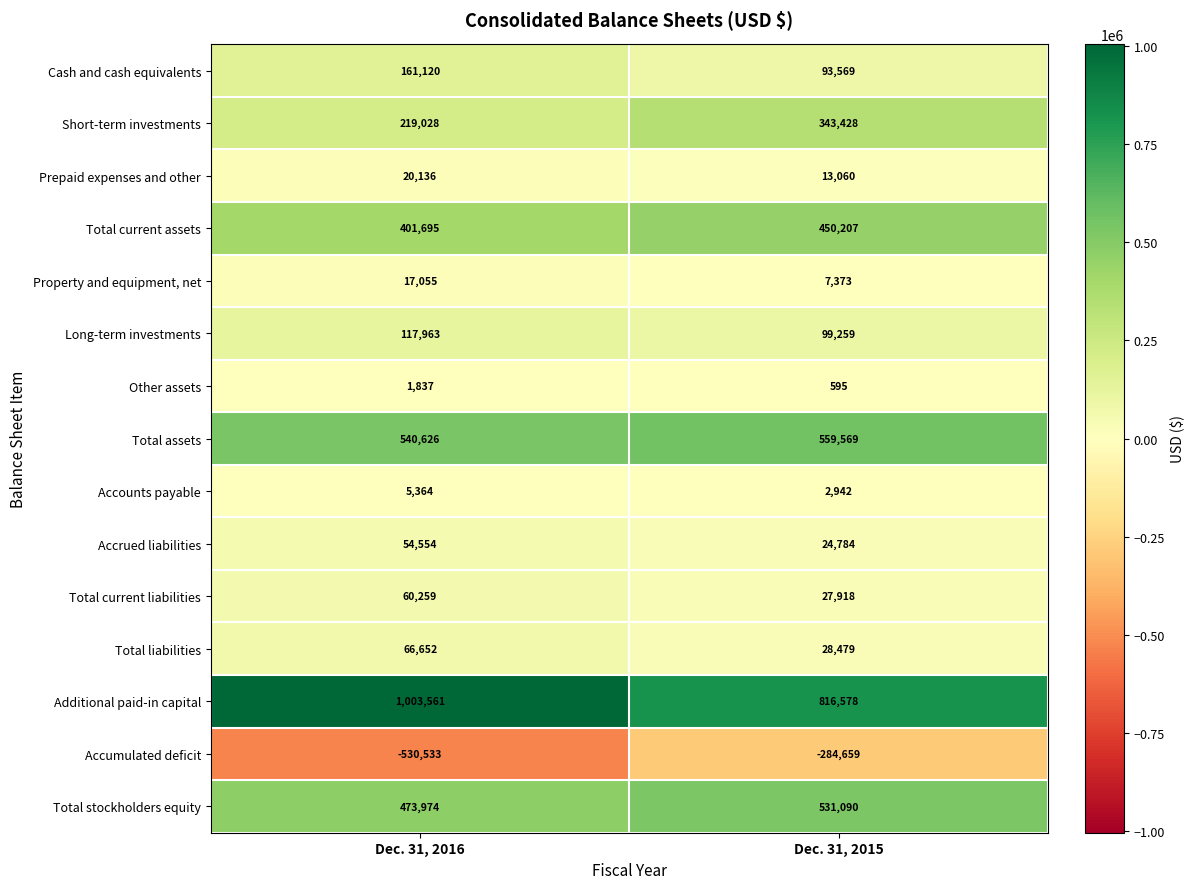

What is the sum of all Long-term investments values?

217222